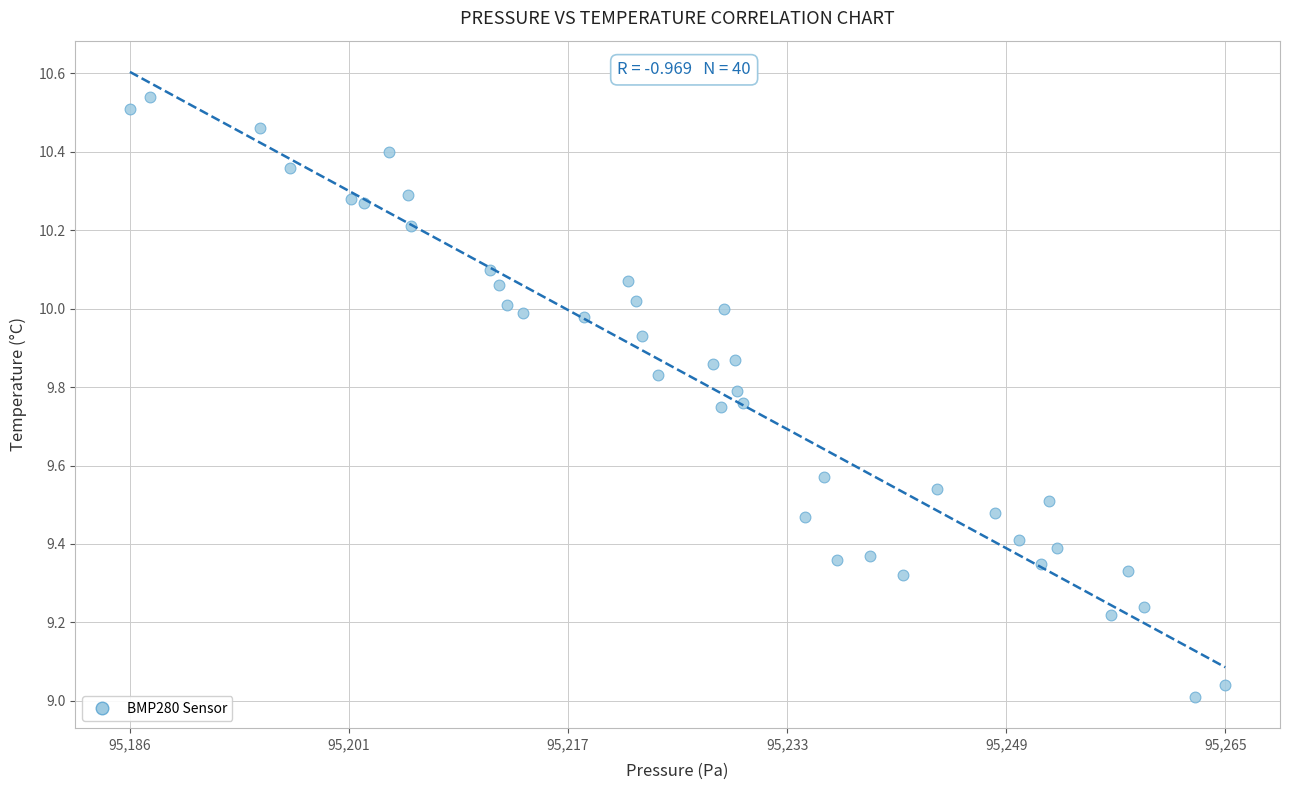

What is the range of X values (max minus min)?

79.8